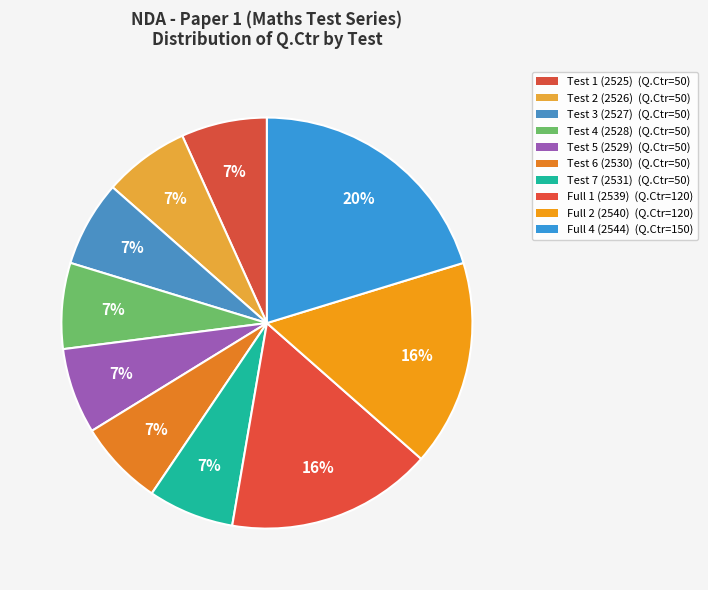

How many segments does this pie chart have?

10